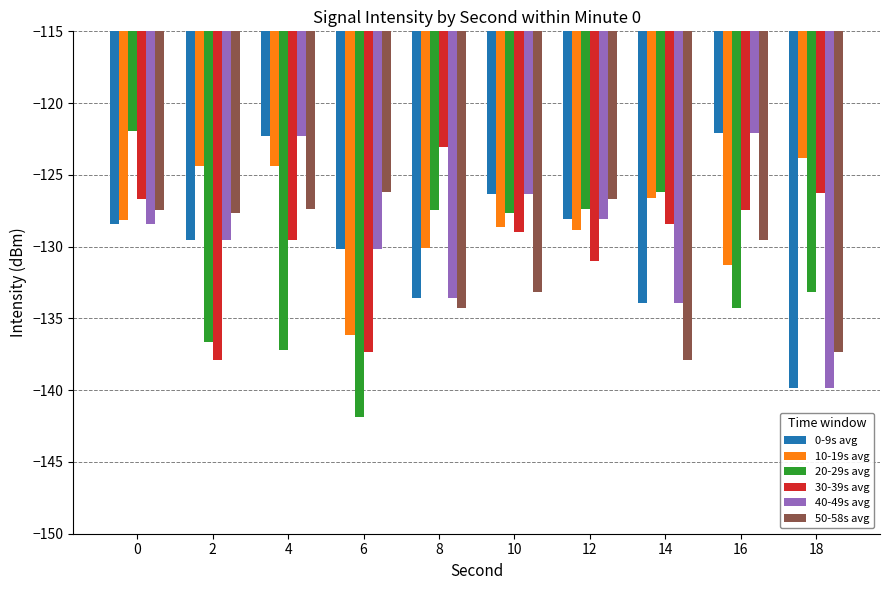

What are all the series names shown in the legend?

0-9s avg, 10-19s avg, 20-29s avg, 30-39s avg, 40-49s avg, 50-58s avg